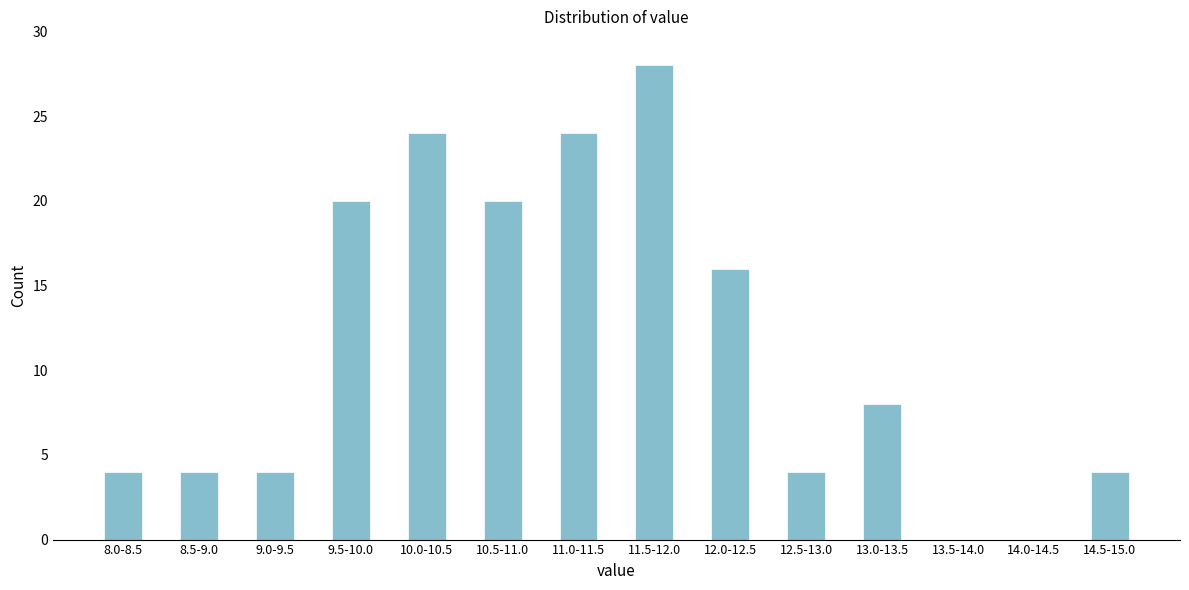

Reading left to right, extract all data points from this chart.

8.0-8.5=4	8.5-9.0=4	9.0-9.5=4	9.5-10.0=20	10.0-10.5=24	10.5-11.0=20	11.0-11.5=24	11.5-12.0=28	12.0-12.5=16	12.5-13.0=4	13.0-13.5=8	13.5-14.0=0	14.0-14.5=0	14.5-15.0=4